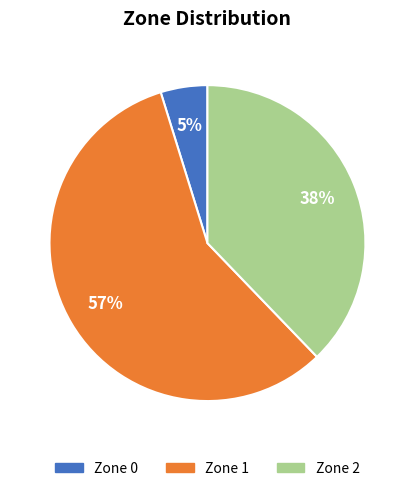

Which category accounts for the majority?

Zone 1